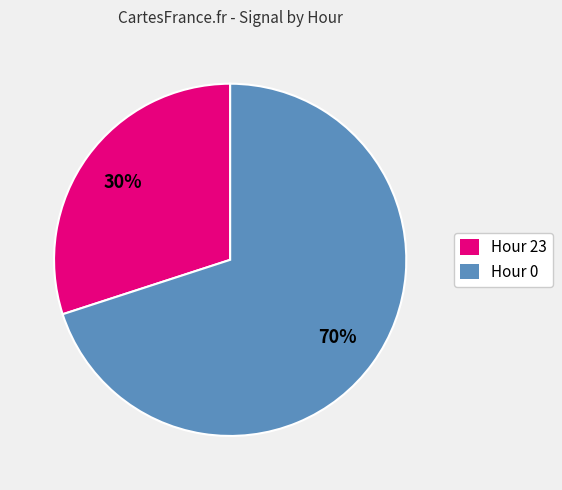

To the nearest percent, what is the difference between the Hour 23 and Hour 0 slice percentages?

40%